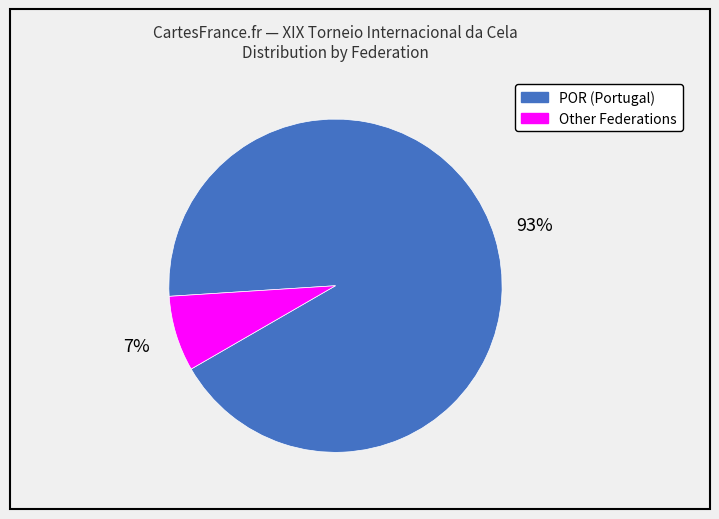

Between POR and Other, which is larger?

POR